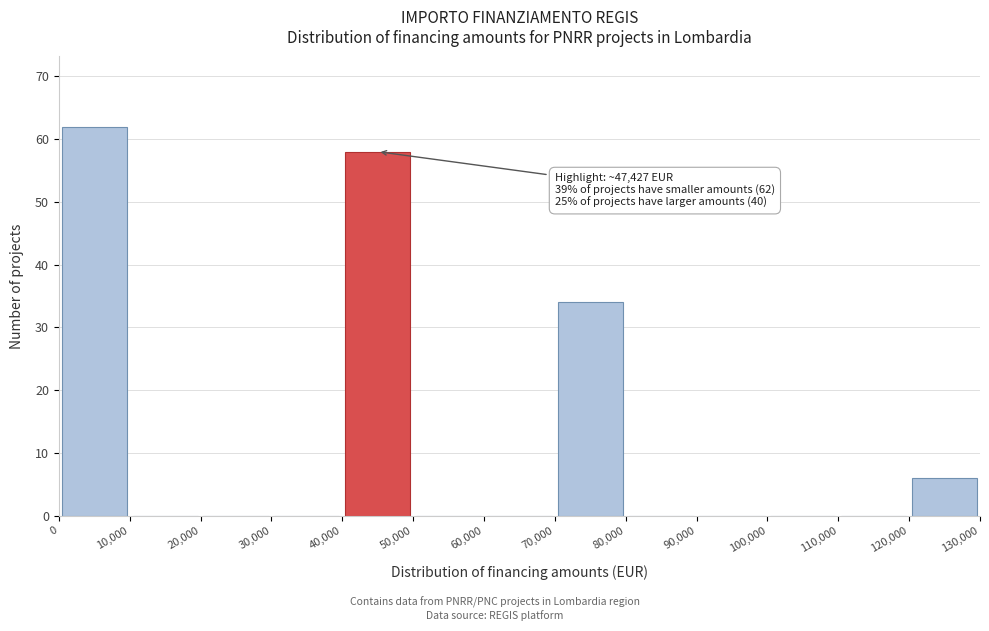

Which range on the x-axis has the tallest bar?

0 to 10,000